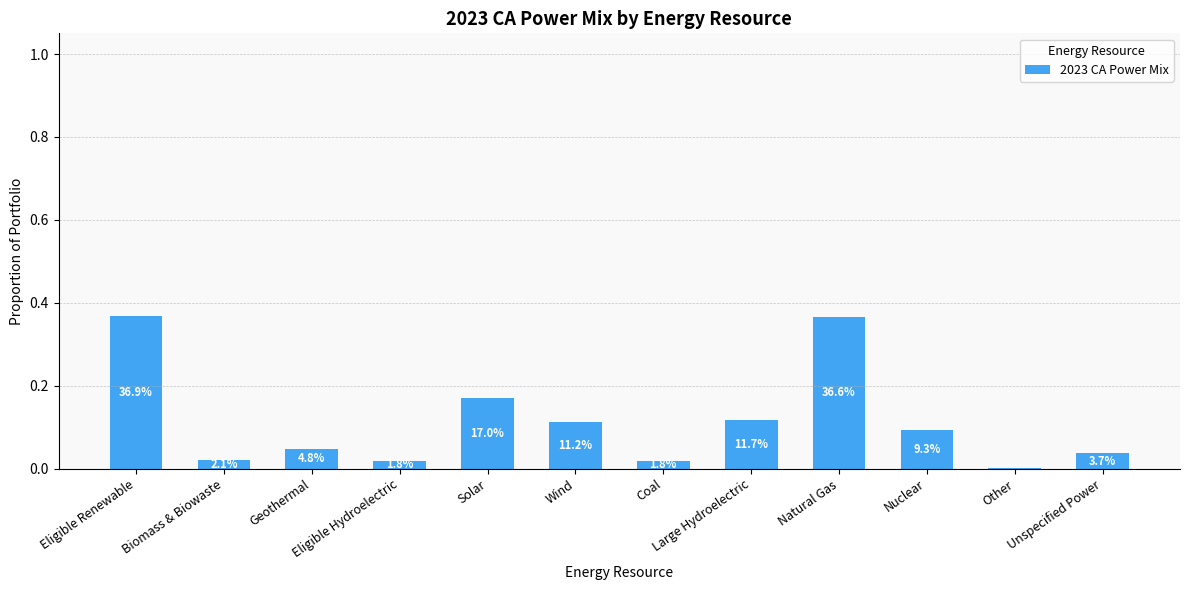

Reading left to right, what are all the values shown in this chart?

0.4	0.0	0.0	0.0	0.2	0.1	0.0	0.1	0.4	0.1	0.0	0.0